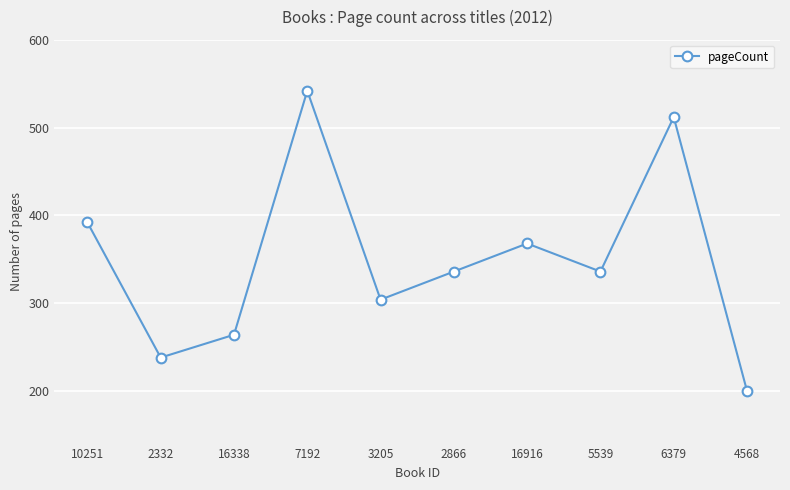

How many interior local valleys (lower than both neighbors) does the data have?

3